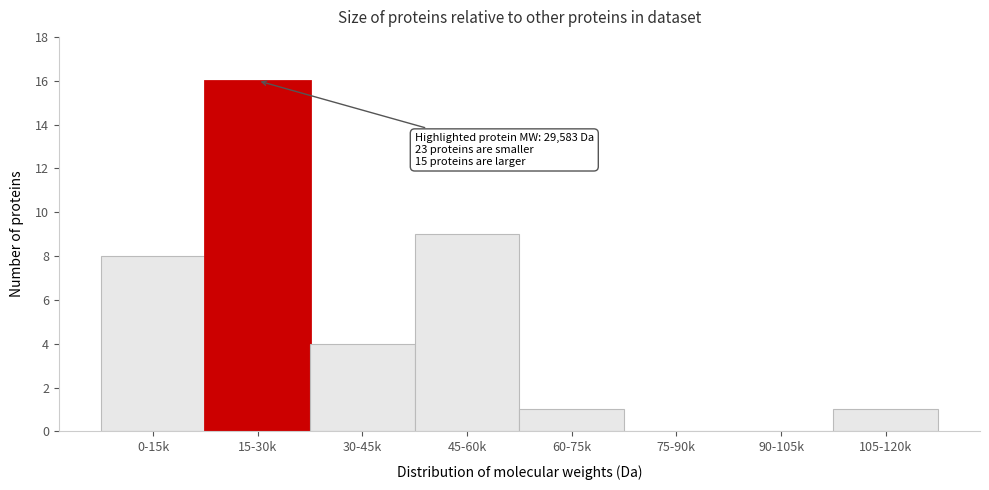

Reading left to right, extract all data points from this chart.

0-15k=8	15-30k=16	30-45k=4	45-60k=9	60-75k=1	75-90k=0	90-105k=0	105-120k=1